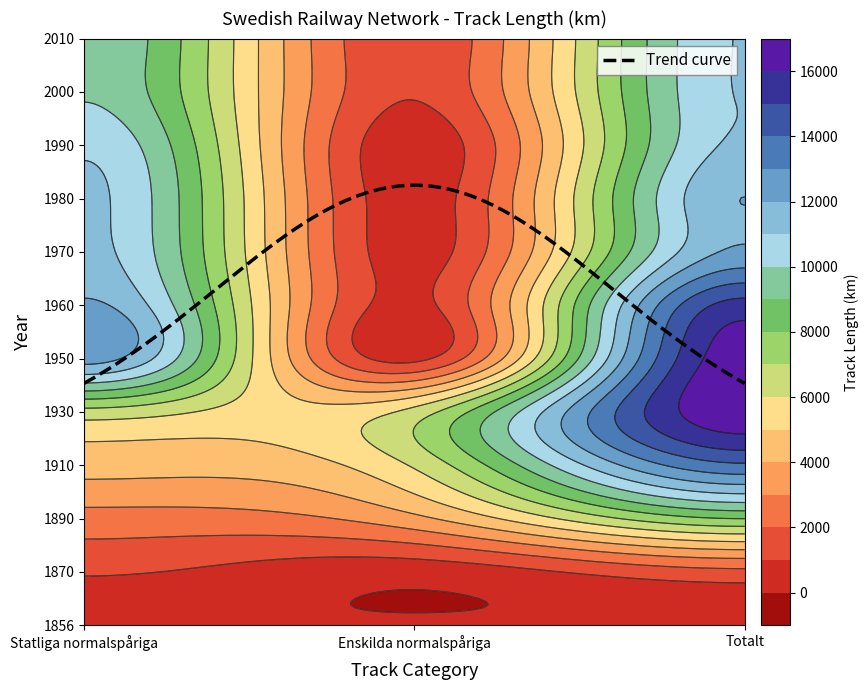

How many categories are shown in the chart?

3